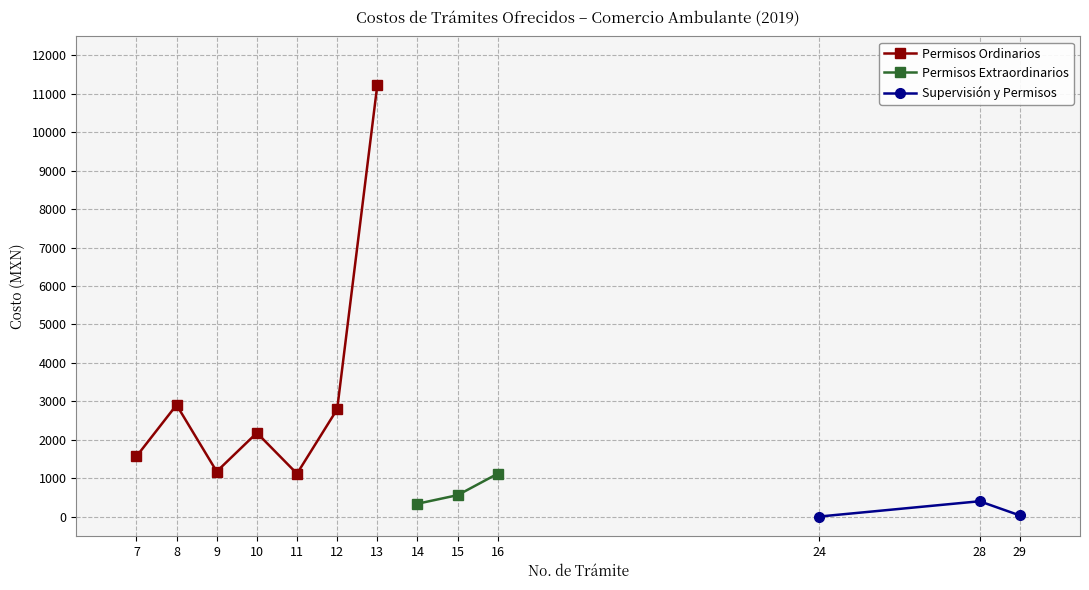

What is the value of the Permisos Ordinarios point at the 6th from the left?

2794.5